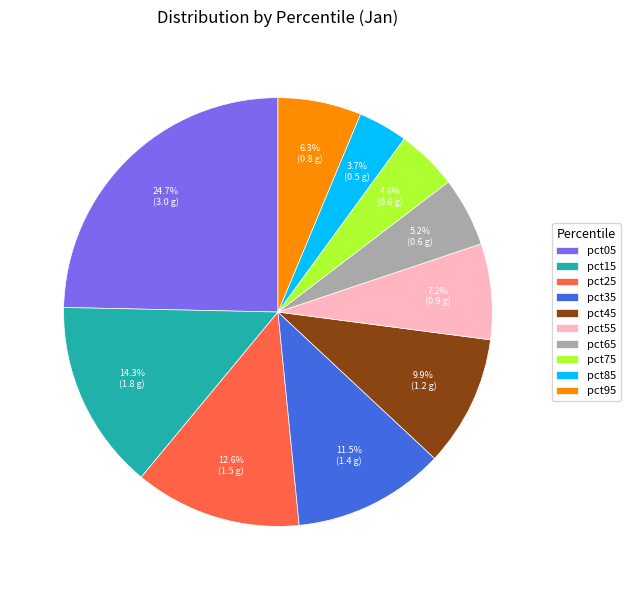

Rank the categories by value from highest to lowest.

pct05, pct15, pct25, pct35, pct45, pct55, pct95, pct65, pct75, pct85